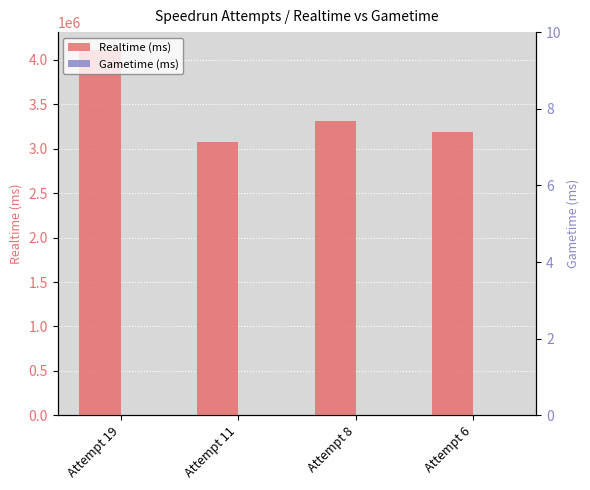

Reading left to right, list all the values displayed in this chart.

Realtime (ms): Attempt 19=4107902	Attempt 11=3072772	Attempt 8=3314778	Attempt 6=3186911
Gametime (ms): Attempt 19=0	Attempt 11=0	Attempt 8=0	Attempt 6=0